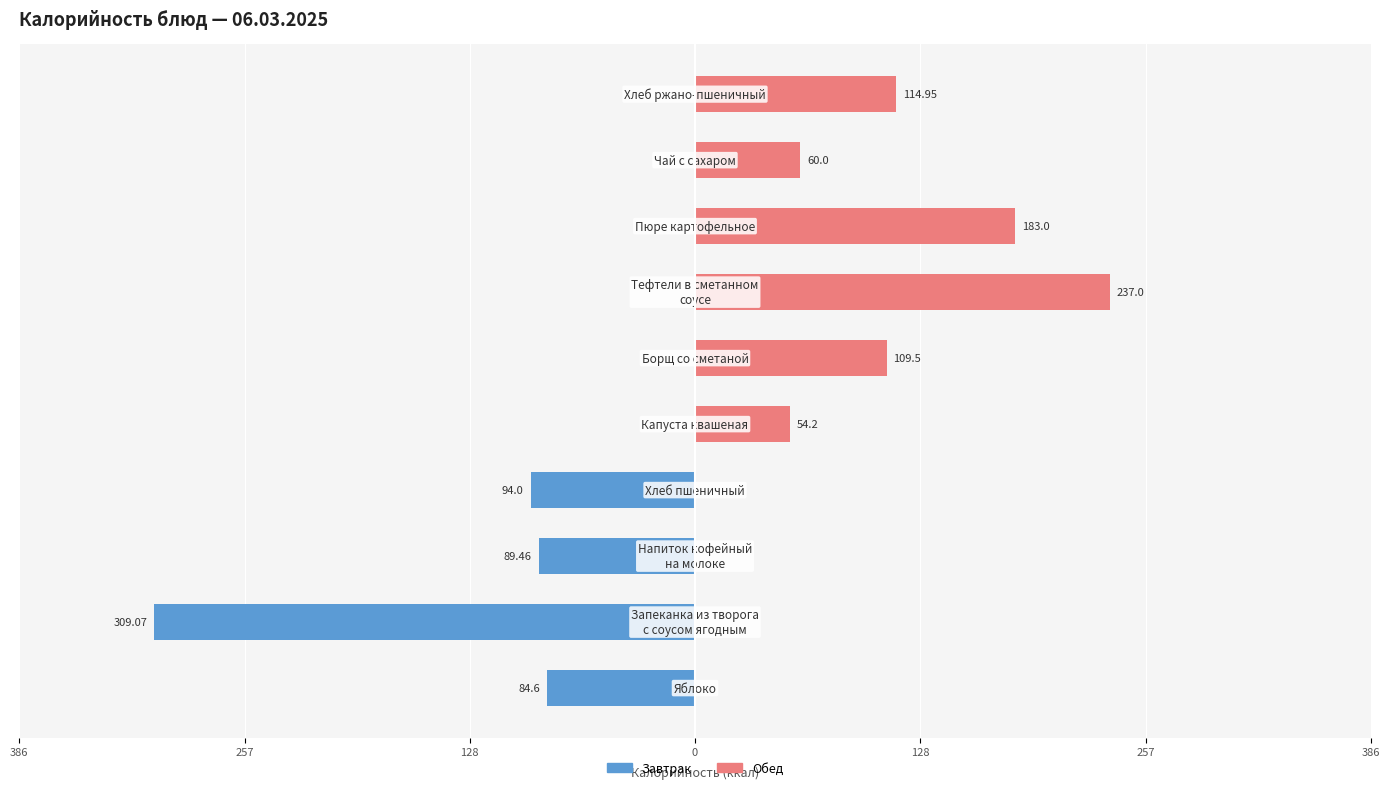

The value of Обед at 257 is 76.3. True or false?

False